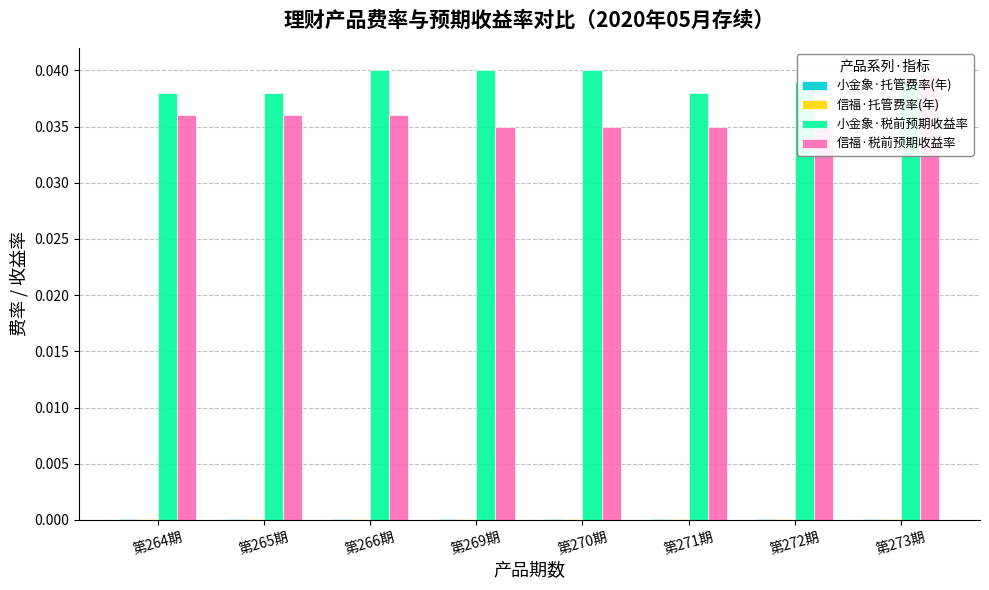

At how many categories does at least one series exceed 0?

8